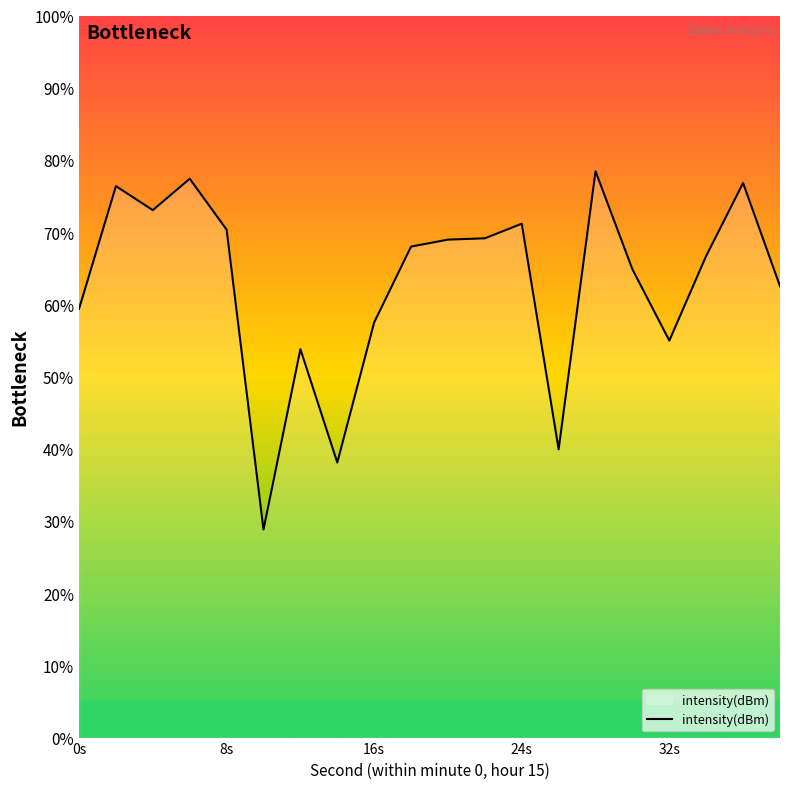

The value at 22 is -132.3. True or false?

True